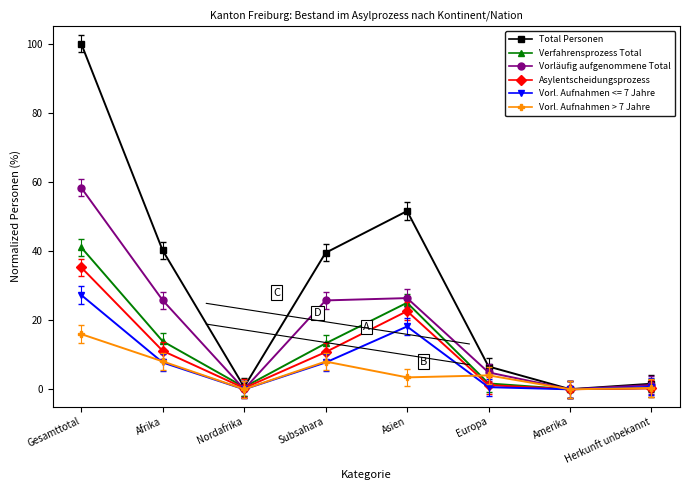

Does the chart display data point markers on the line(s)?

Yes